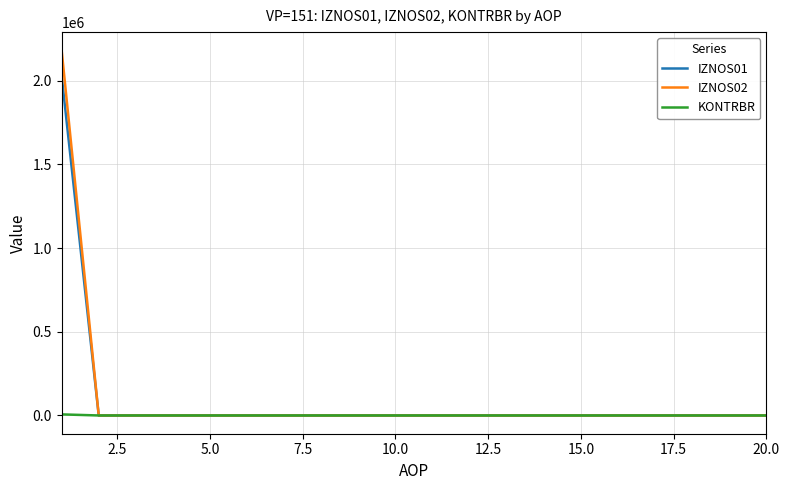

Which series has the widest spread of values?

IZNOS02